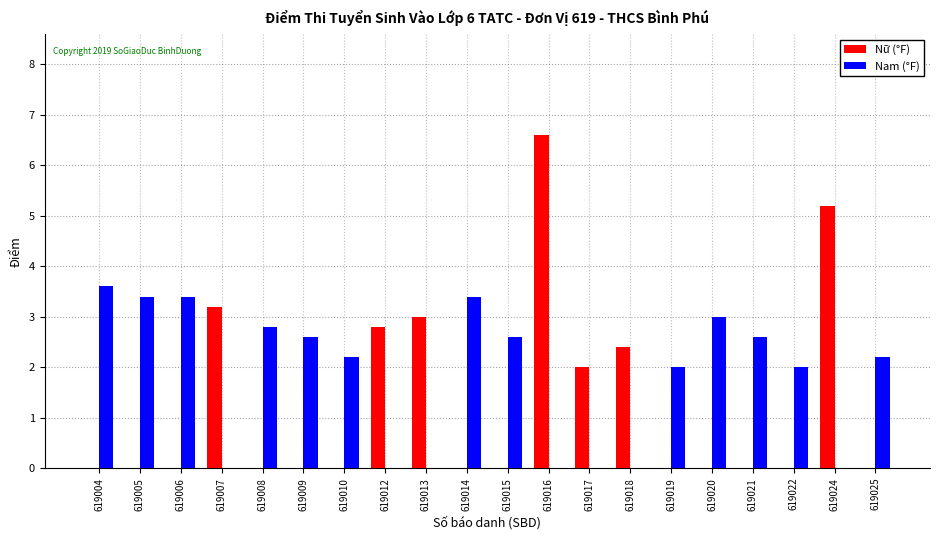

Which category has the highest value across all series?

619016